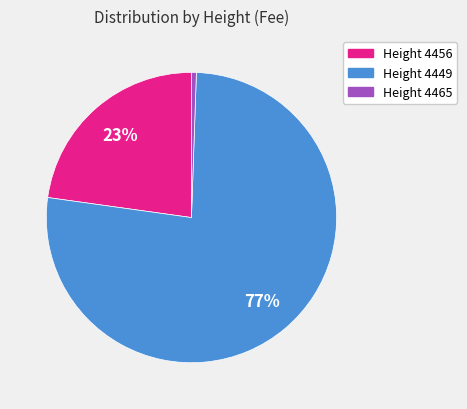

Count the number of slices in the pie.

3